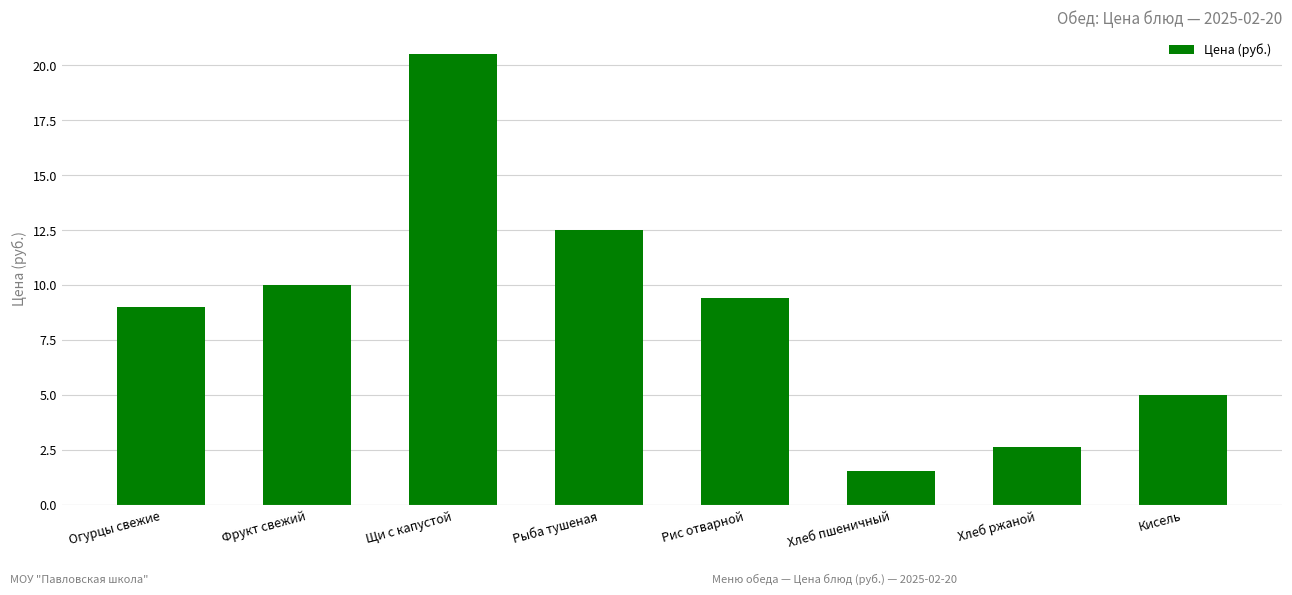

The chart shows a value of 5.0 at Кисель. True or false?

True